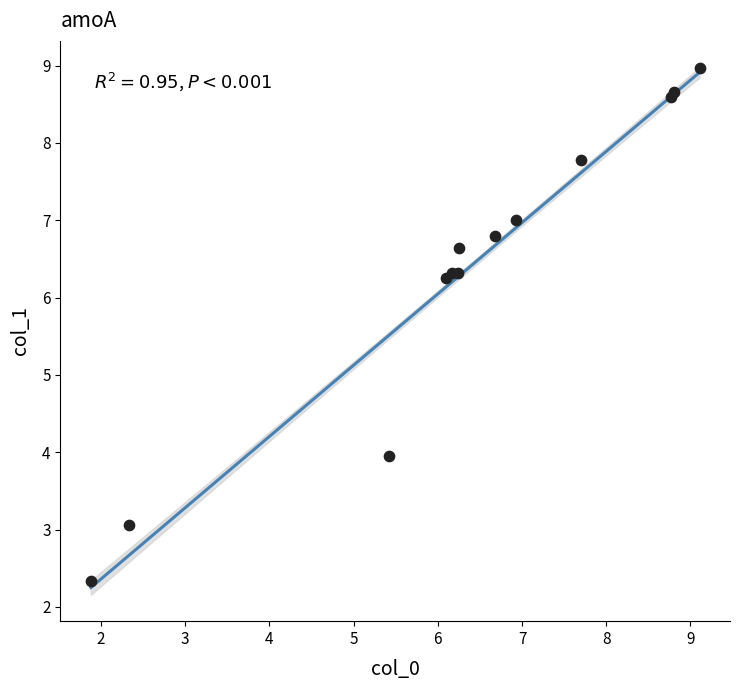

What Y value in the scatter plot is closest to 5?

4.0